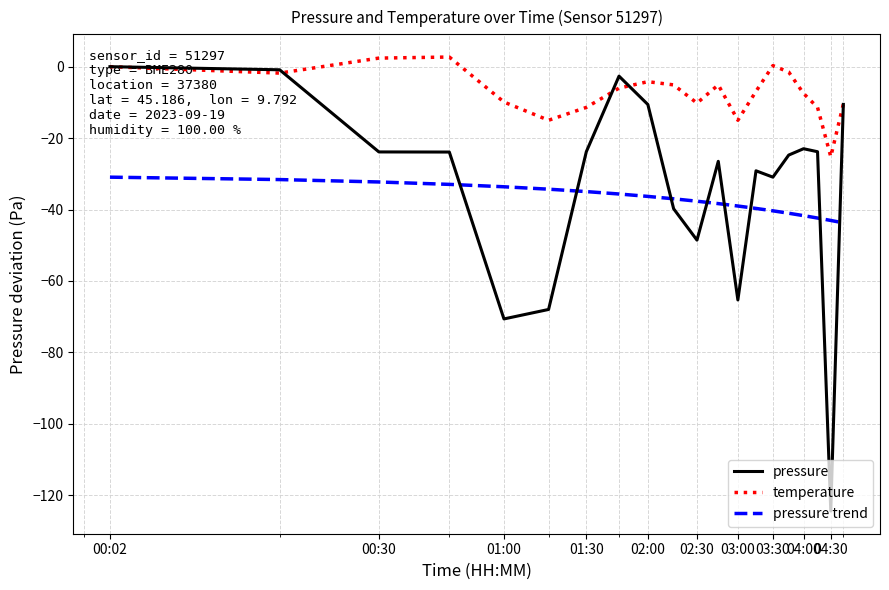

Count the number of data series in this chart.

3